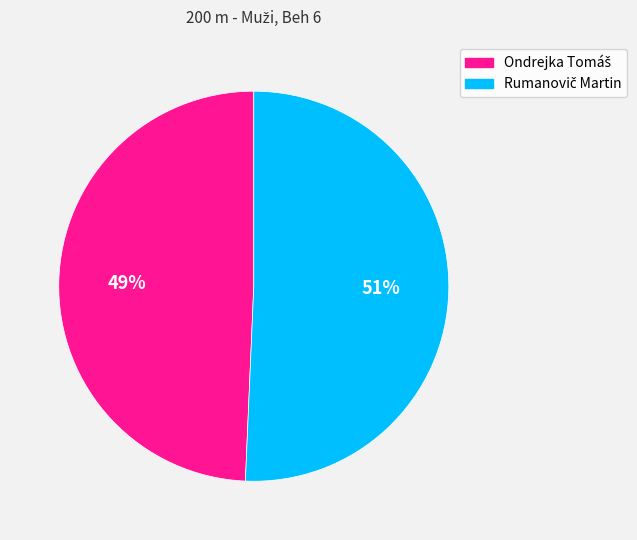

Does any single category account for the majority?

Yes